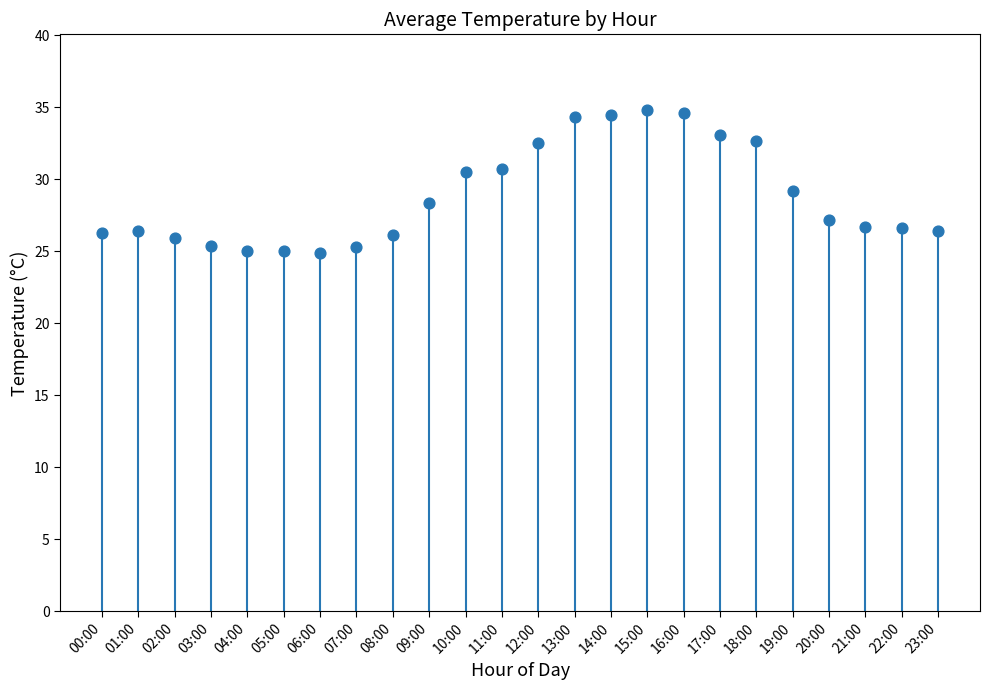

Count the number of points in this scatter plot.

24